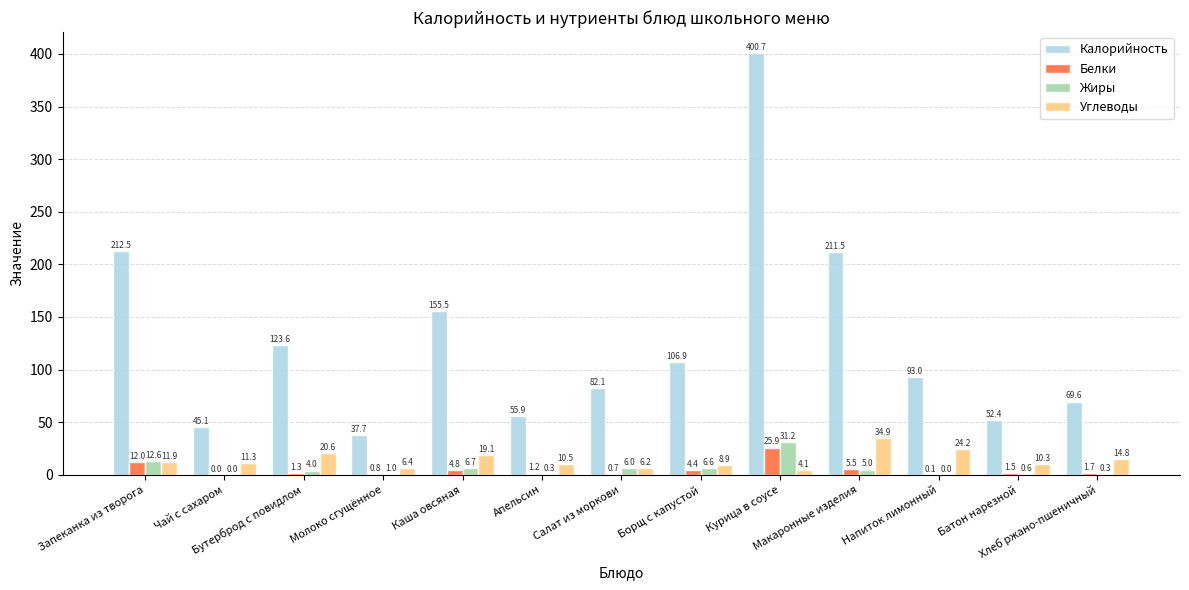

How many groups of bars are there?

13